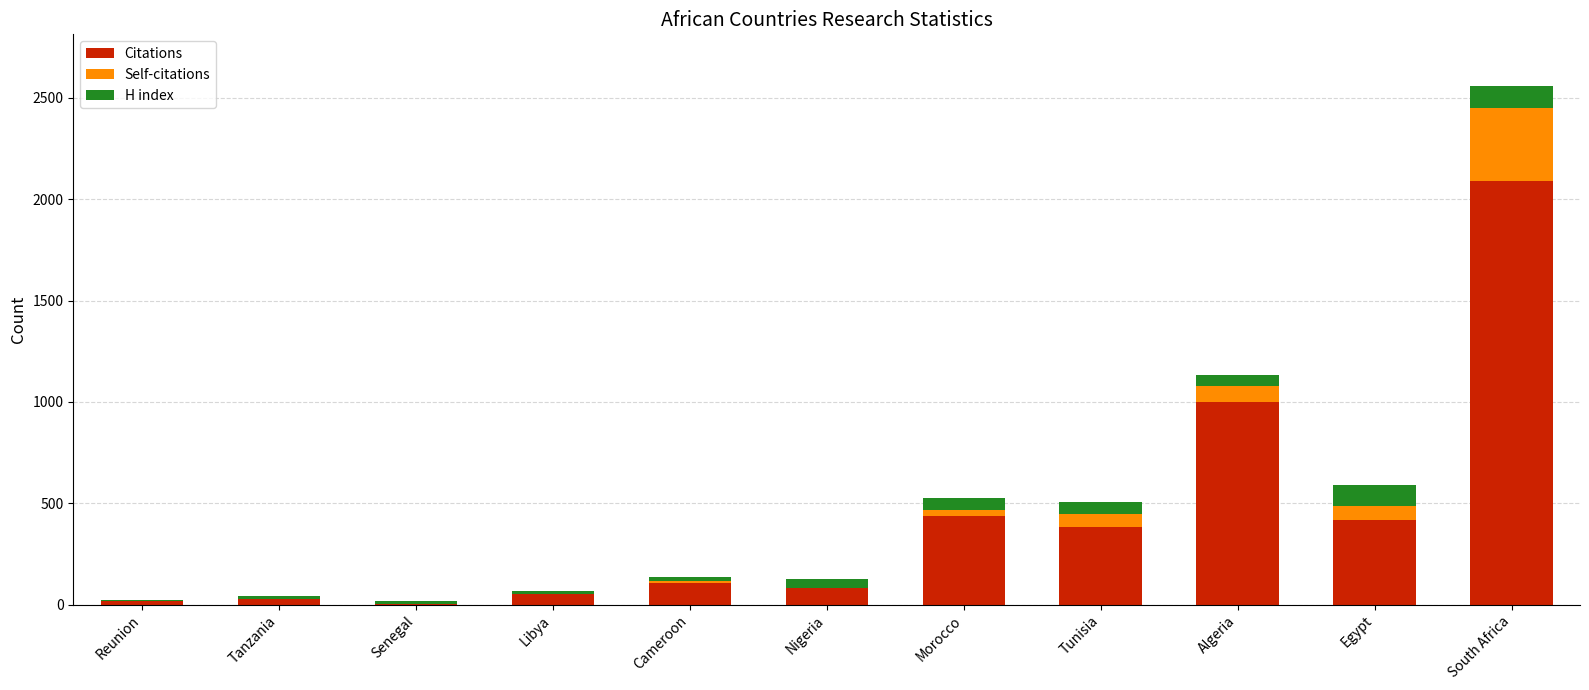

Which category has the highest value in the Citations series?

South Africa